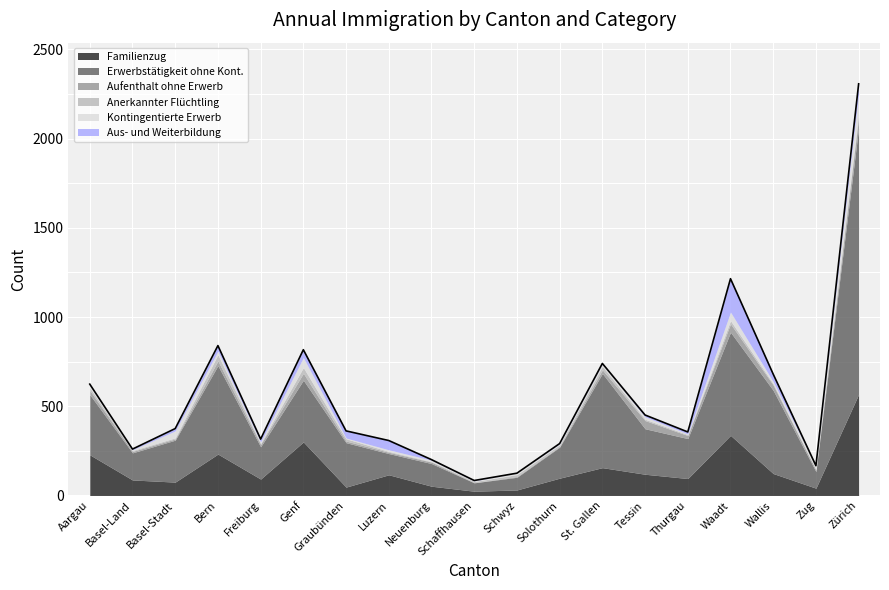

What is the value of the Aus- und Weiterbildung point at the 14th from the left?

10